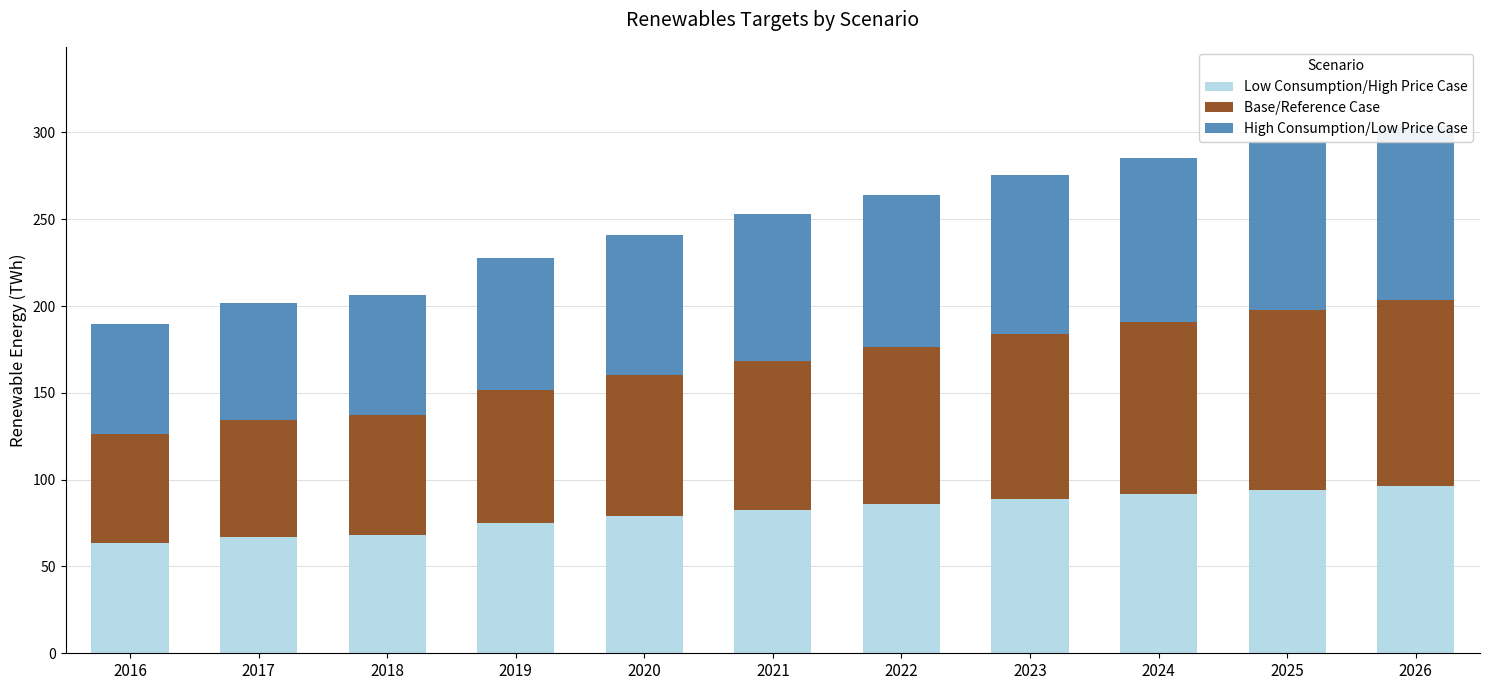

What is the spread (max minus min) of values at 2023?

5.8